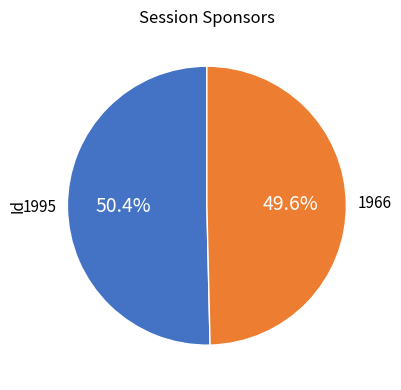

Is there any slice that represents more than half of the pie?

Yes